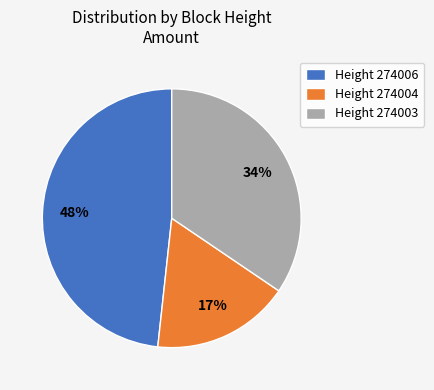

True or false: Height 274003 accounts for 34% of the total.

True